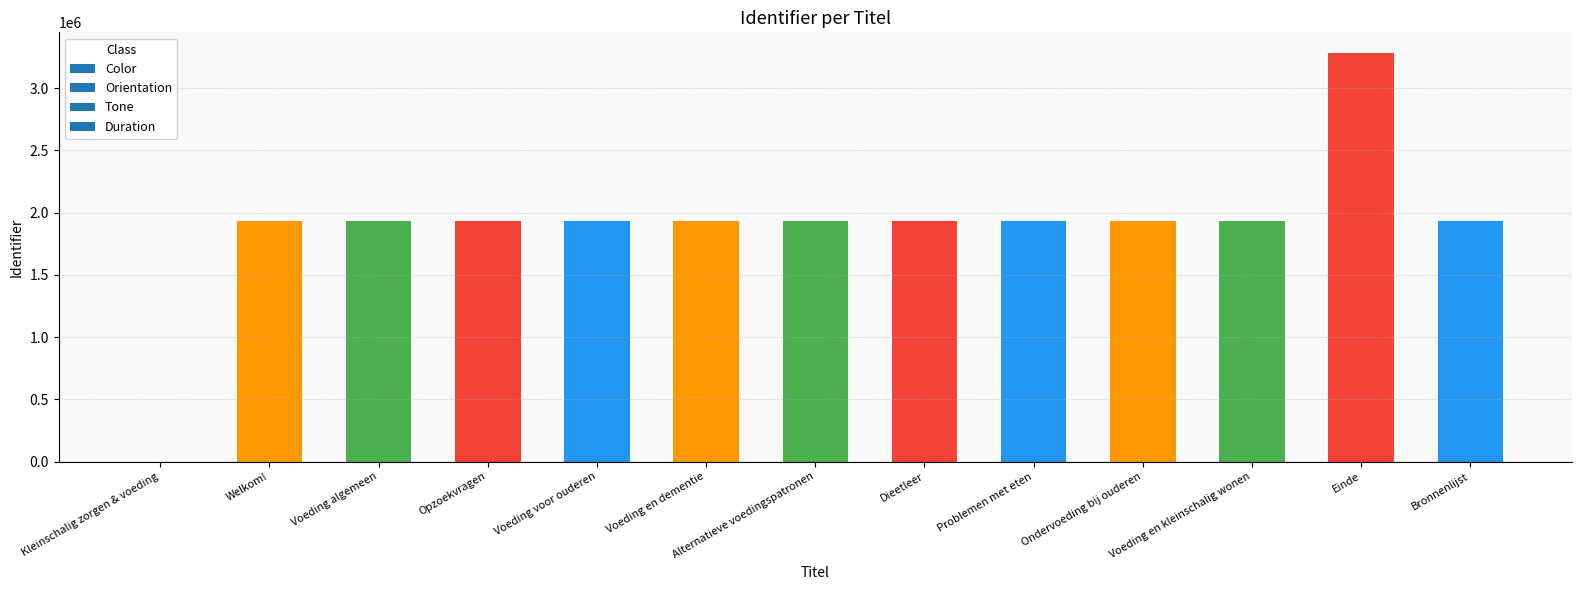

The chart shows a value of 1934936 at Welkom!. True or false?

True